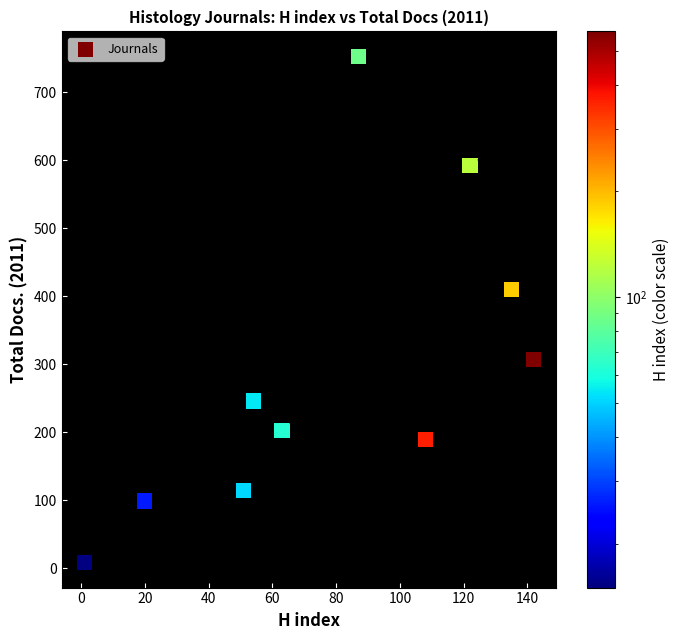

What is the average X value?

78